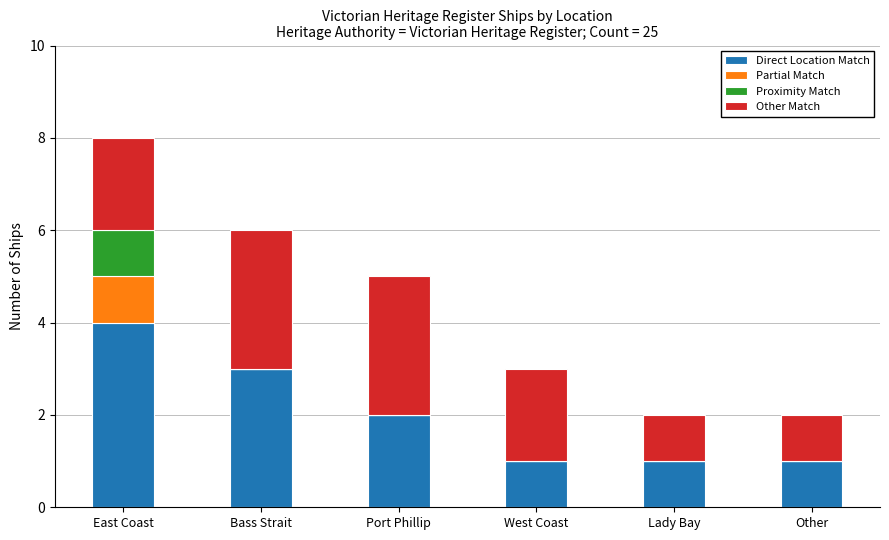

Are the bars horizontal?

No